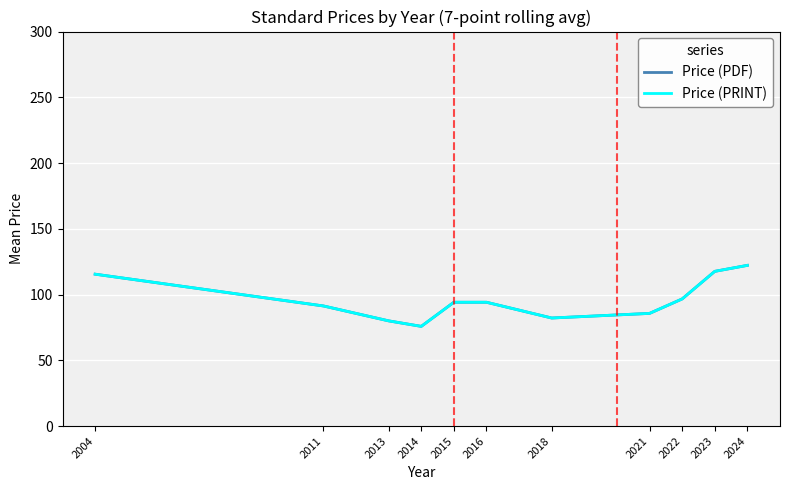

The Price (PRINT) series shows 142.5 at 2021. True or false?

False